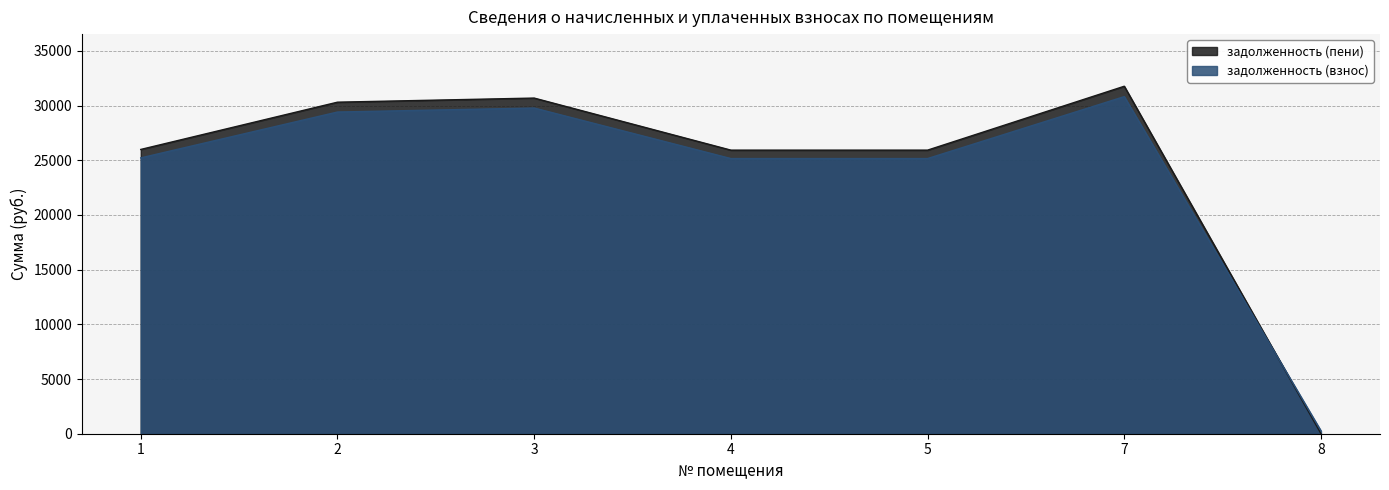

How many intersections are there between задолженность (взнос) and задолженность (пени)?

1